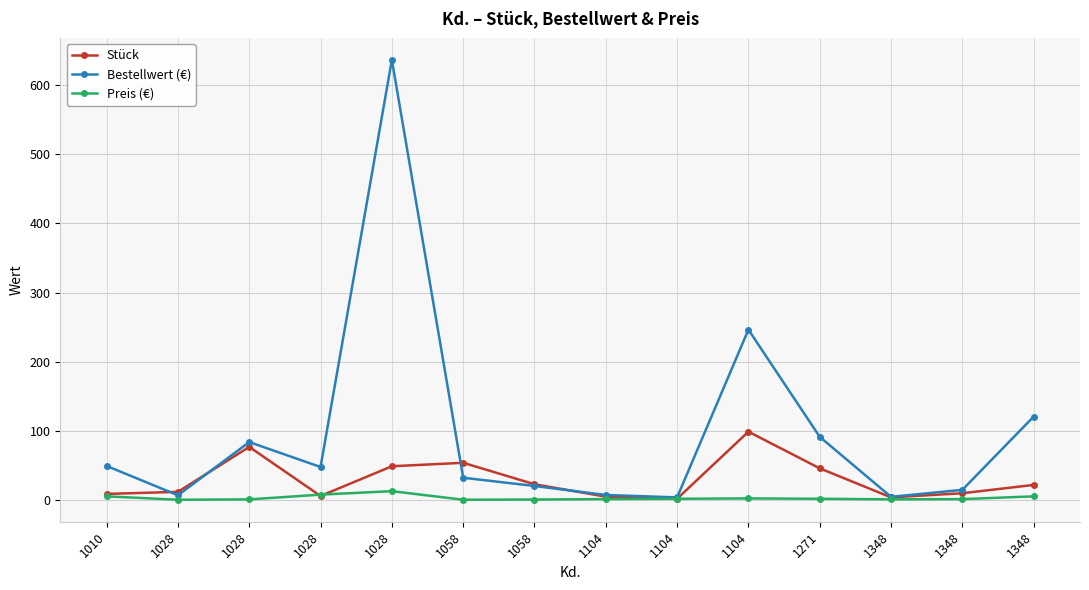

Which series has the largest total across all categories?

Bestellwert (€)